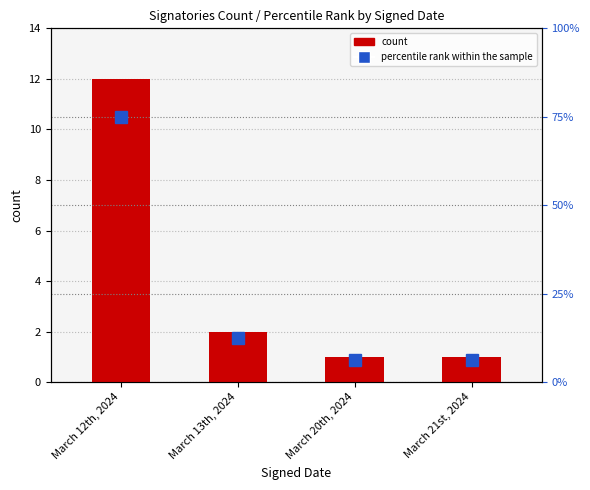

Which category has the highest value in the percentile rank within the sample series?

March 12th, 2024